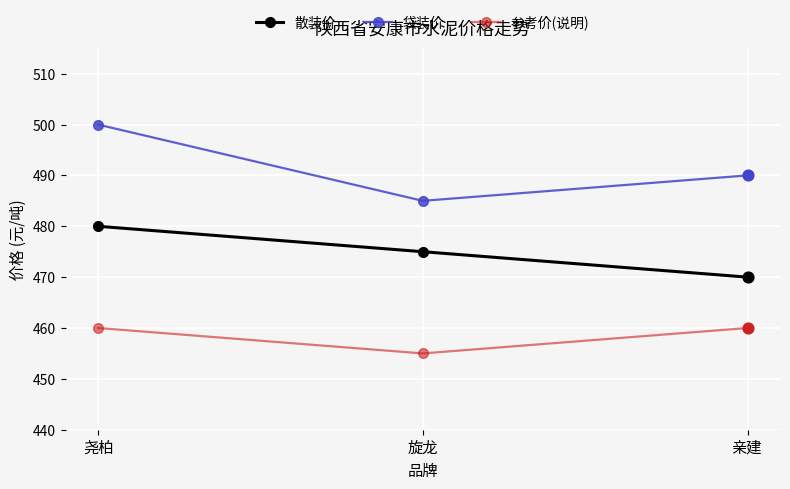

What is the difference between the highest and lowest values at 旋龙?

30